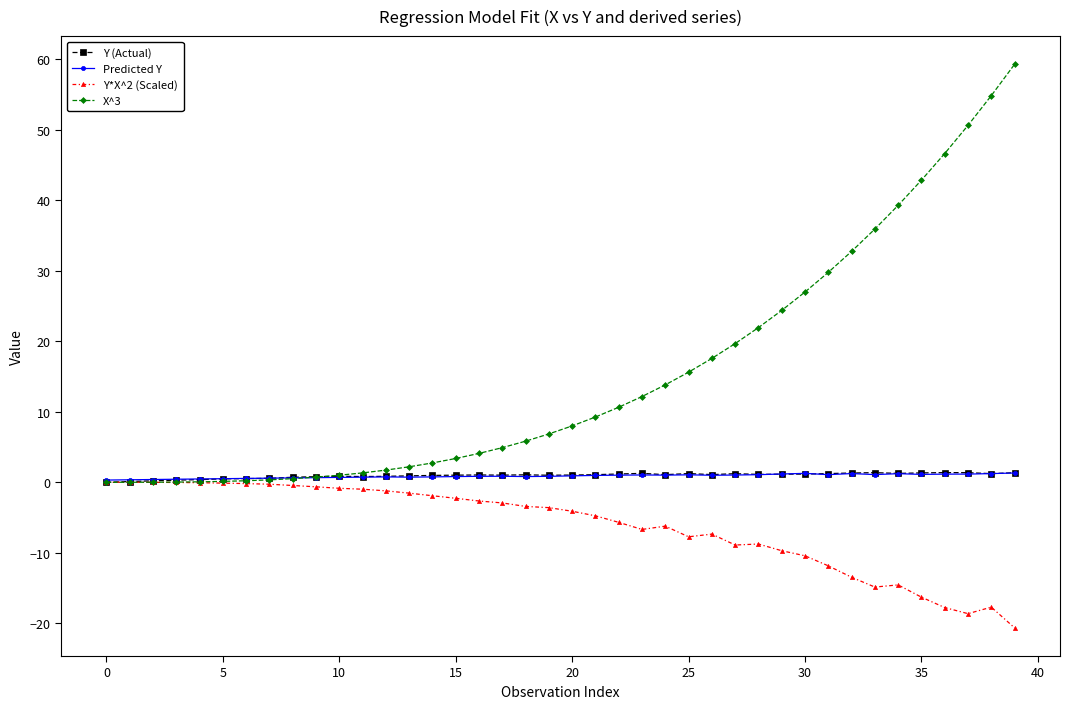

What is the highest value of the X^3 series?

59.3